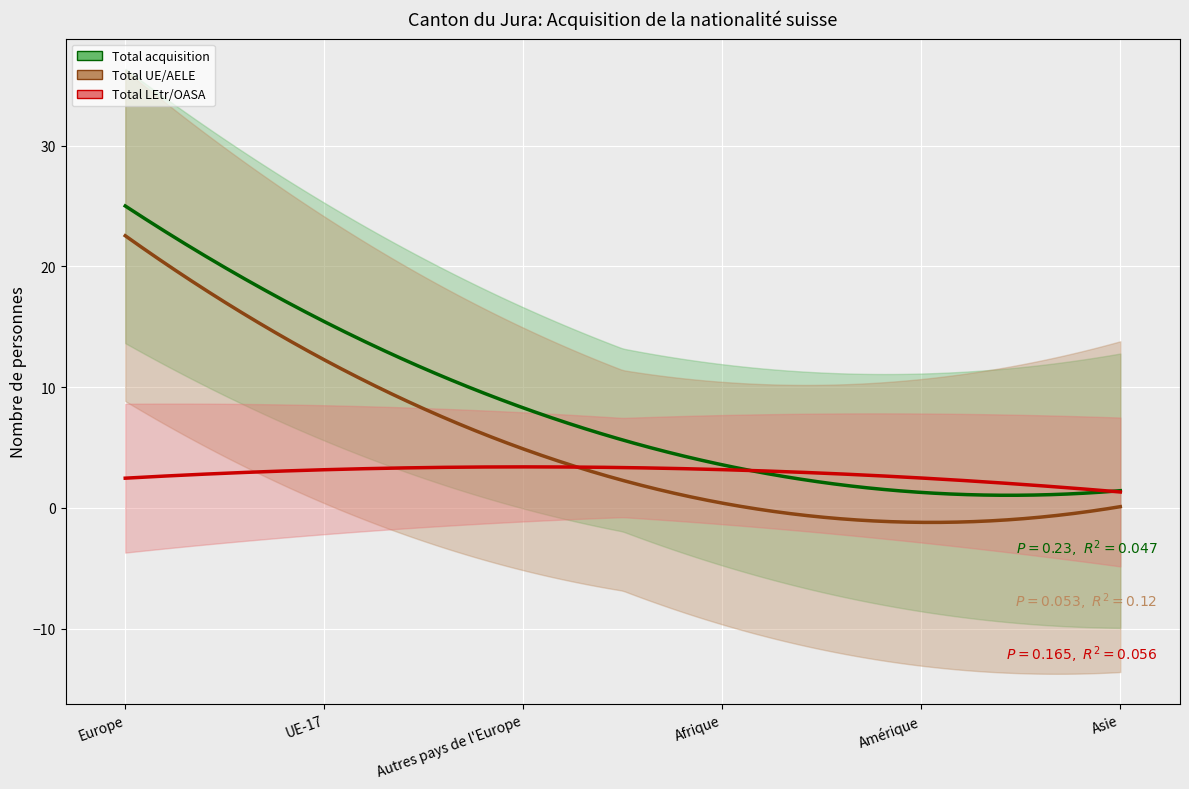

What is the average value of the Total UE/AELE series?

6